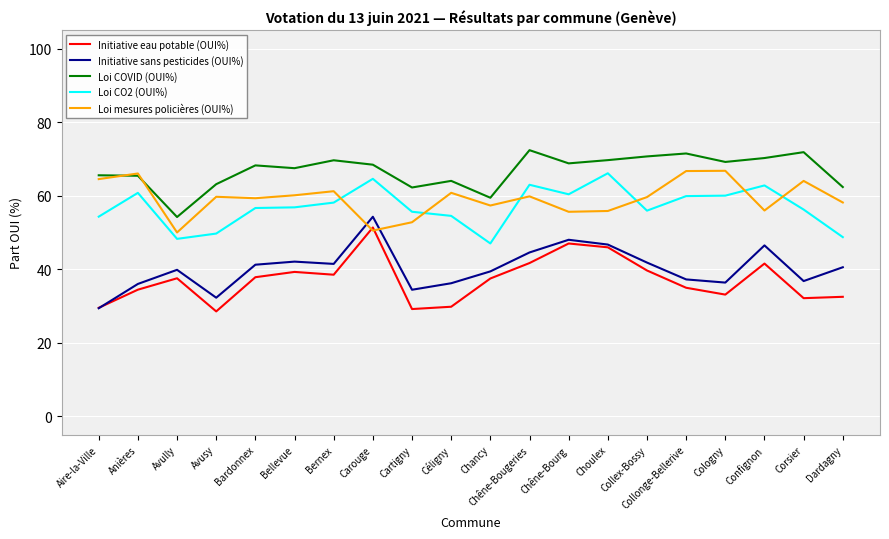

What is the minimum value shown in the chart?

28.5